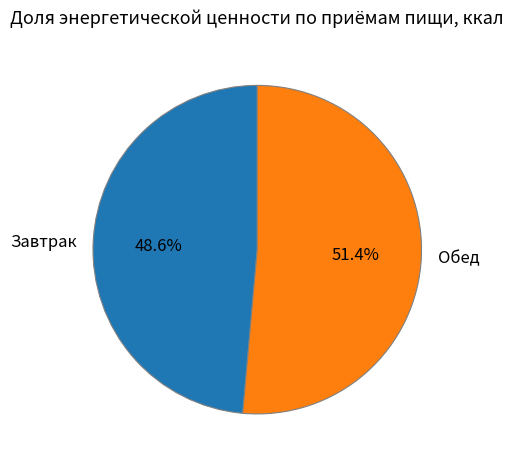

The Завтрак slice represents 34% of the pie. True or false?

False